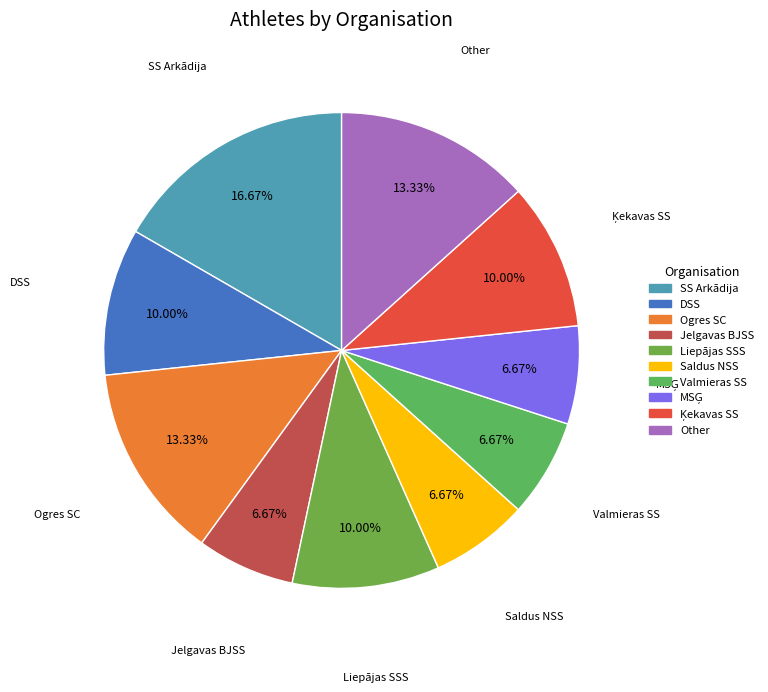

What is the largest slice in the pie chart?

SS Arkādija